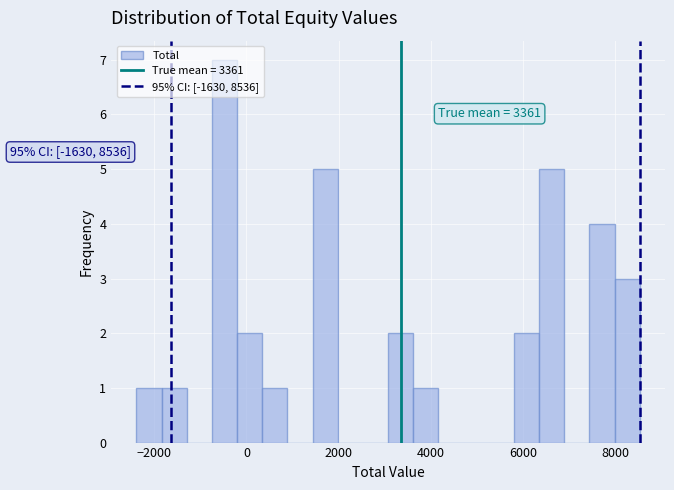

Around what value on the x-axis is the tallest bar? Give the approximate position of its centre, as read against the axis.

-400